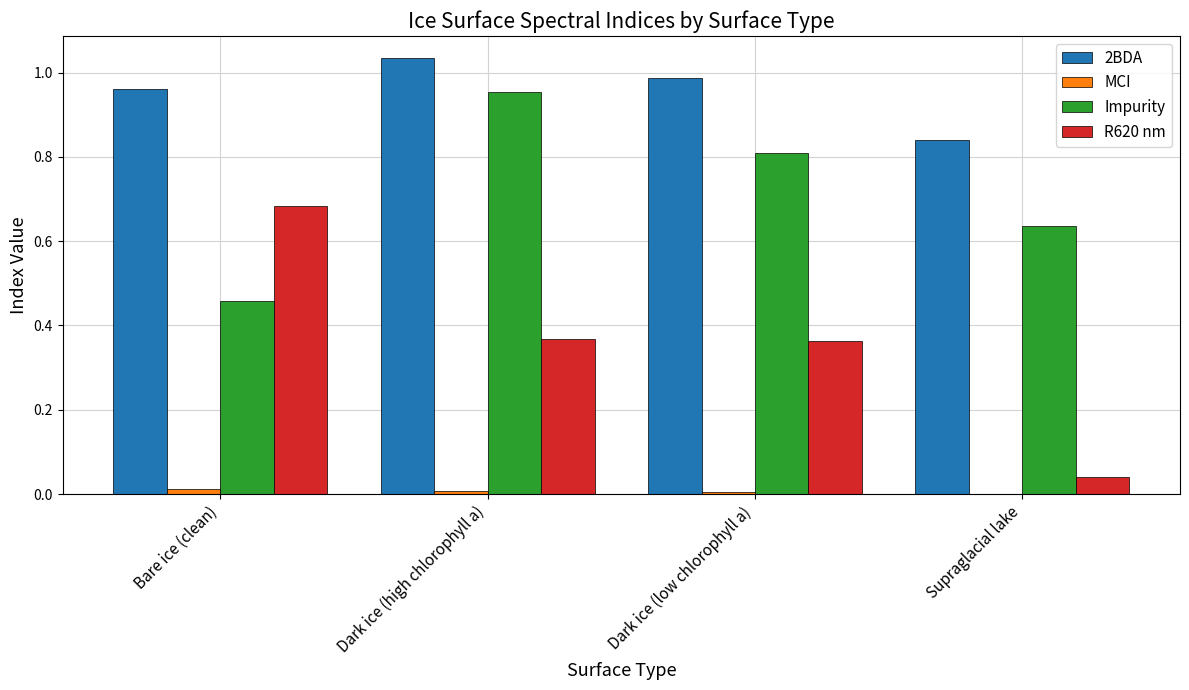

At which category is the sum across all series the highest?

Dark ice (high chlorophyll a)